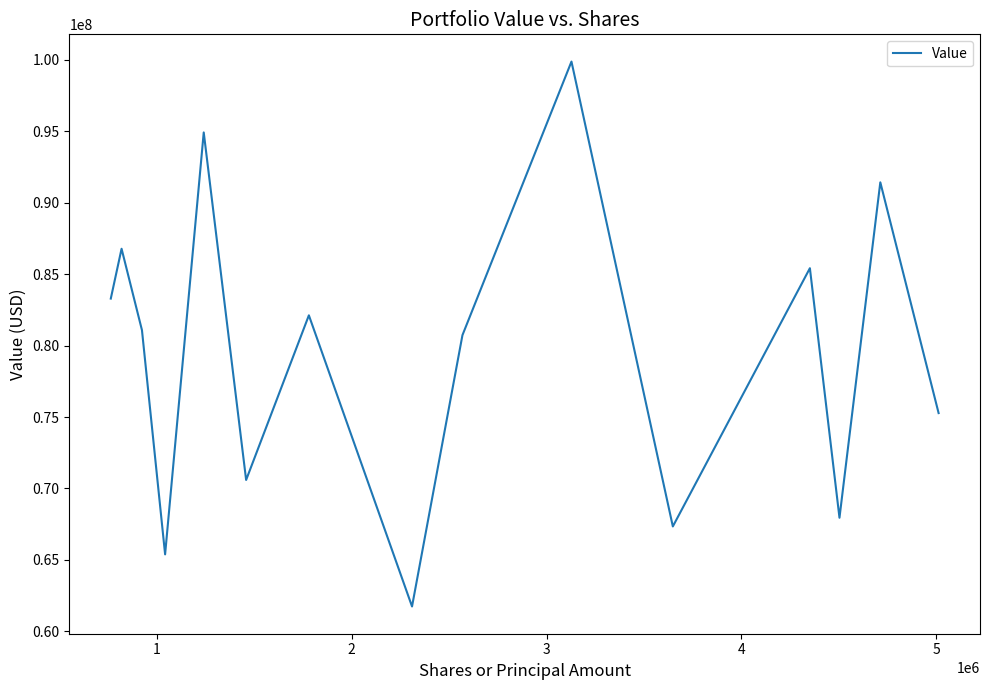

How many interior local peaks (higher than both neighbors) does the data have?

6